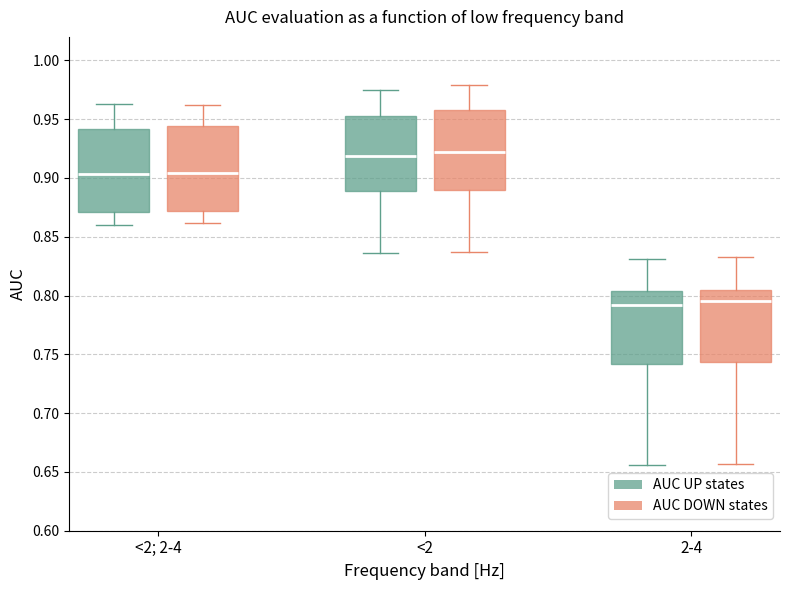

Where is the upper edge of the box for <2 (AUC DOWN states) on the y-axis? The values are not printed on the chart, so give them approximately, as read against the axis.

0.960